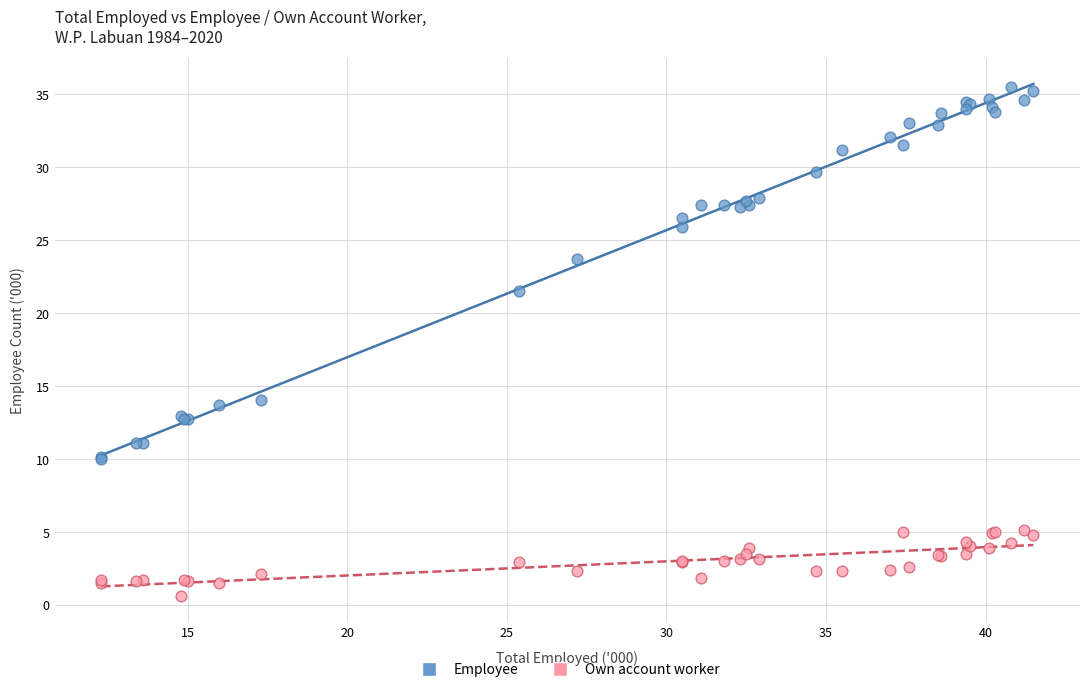

Which series reaches the minimum Y coordinate?

Own account worker